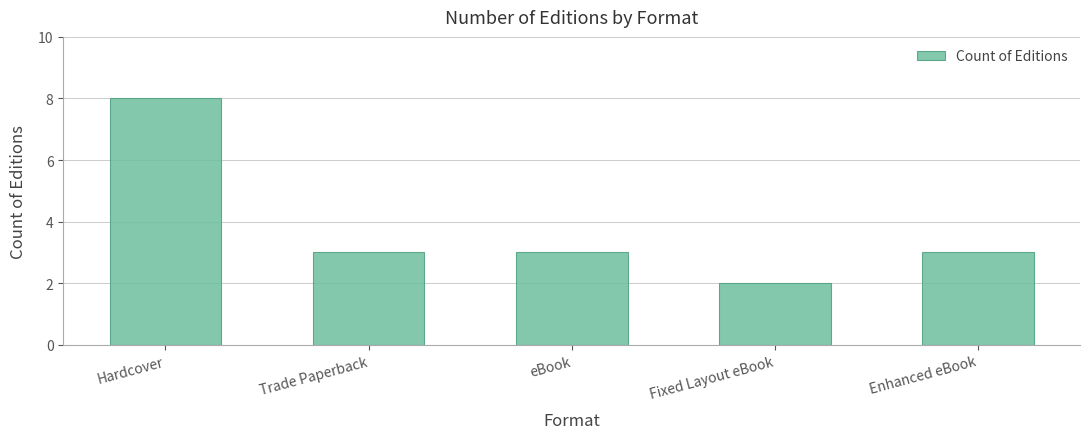

What is the difference between the second highest and minimum values?

1